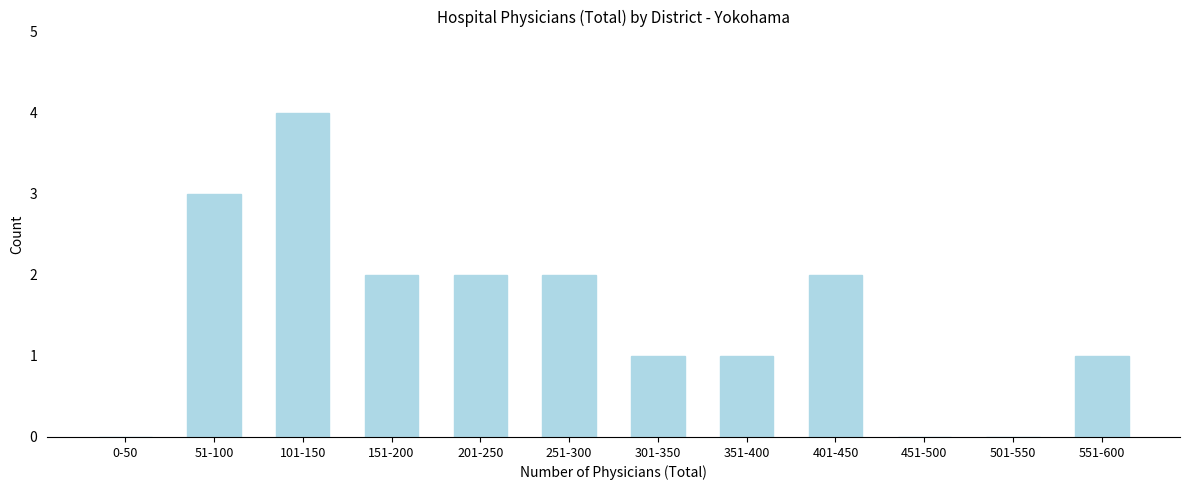

Reading left to right, what are all the values shown in this chart?

0-50=0	51-100=3	101-150=4	151-200=2	201-250=2	251-300=2	301-350=1	351-400=1	401-450=2	451-500=0	501-550=0	551-600=1